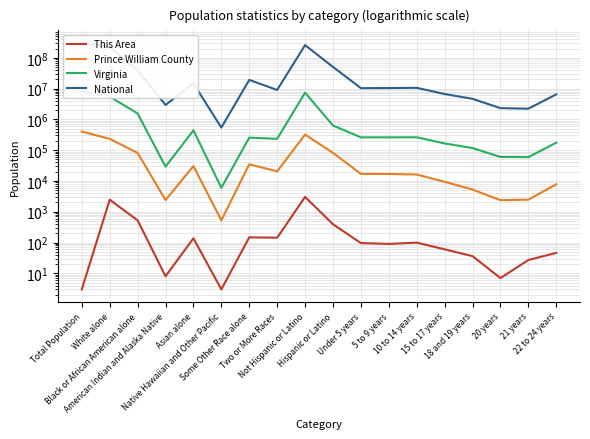

How many values in the National series exceed 10389638?

8